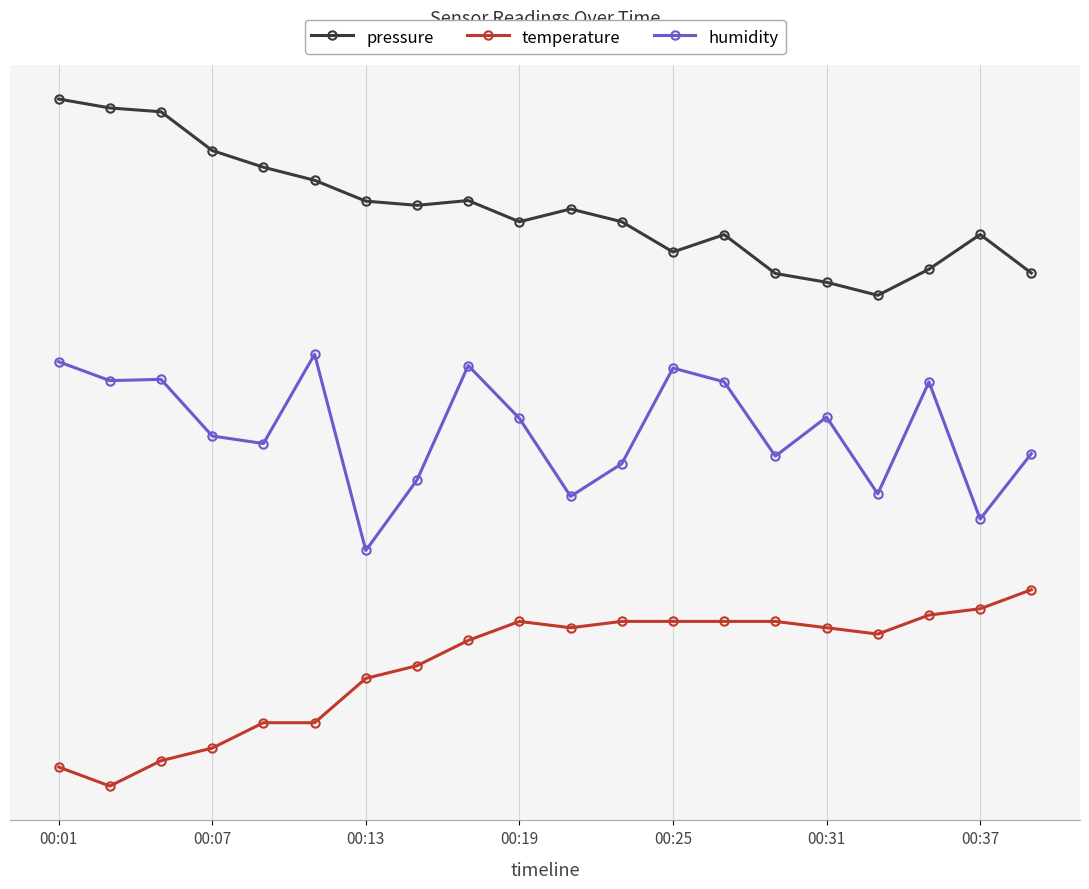

What are all the series names shown in the legend?

pressure, temperature, humidity